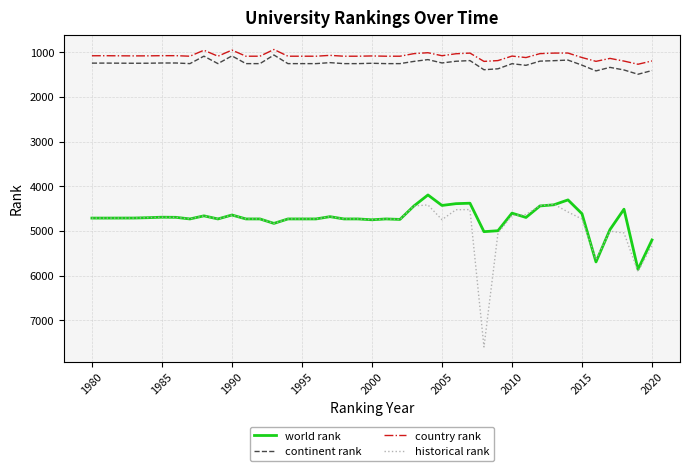

Which series has the widest spread of values?

historical rank